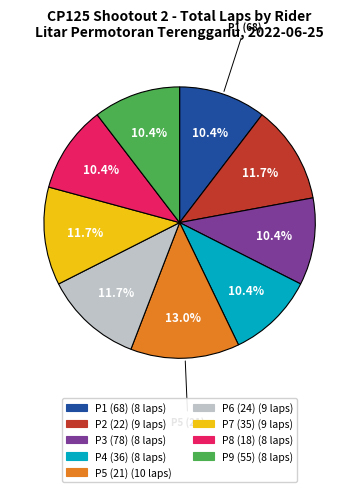

Is there a majority slice in this chart?

No